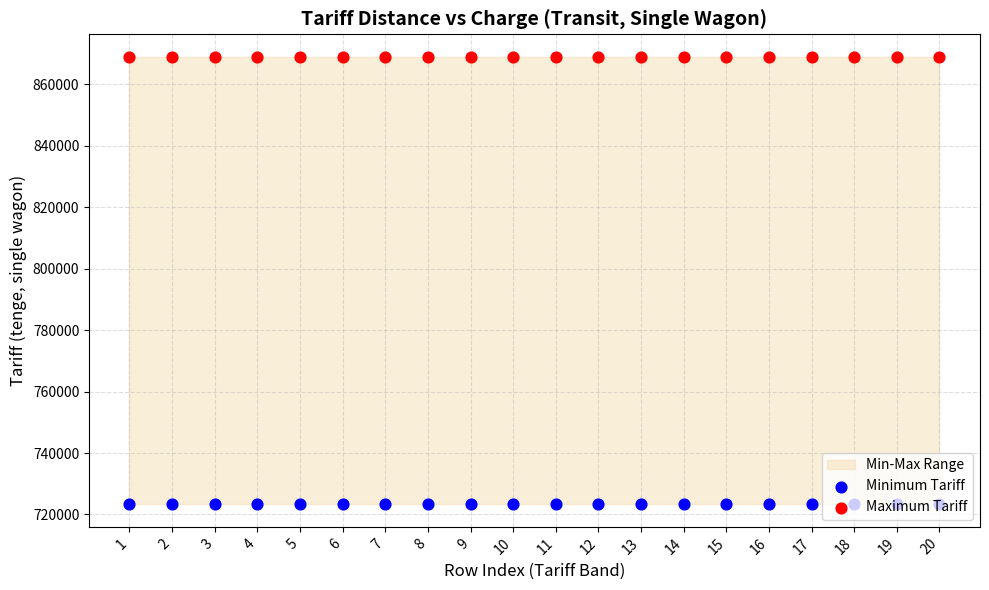

Which series has the largest total across all categories?

Maximum Tariff